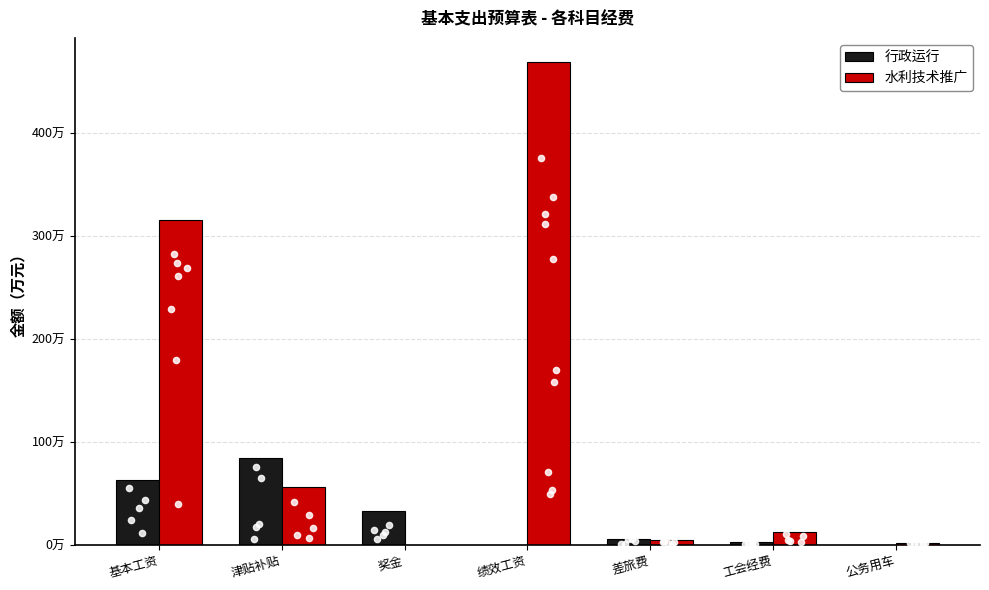

At which category is the sum across all series the highest?

绩效工资